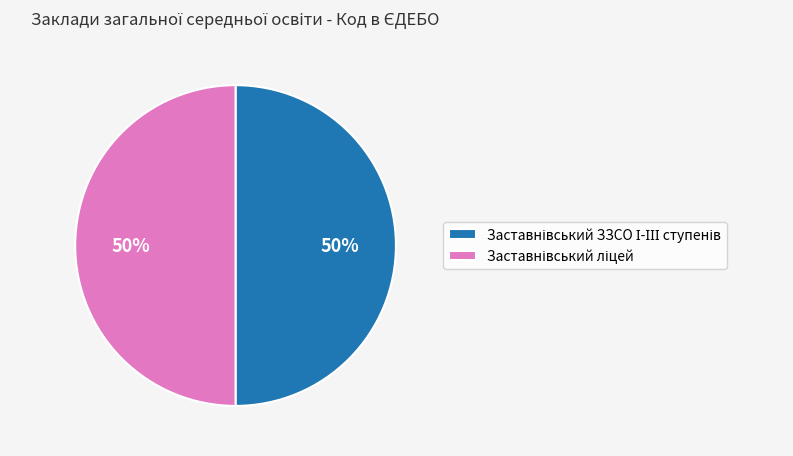

To the nearest percent, what is the average slice percentage?

50%